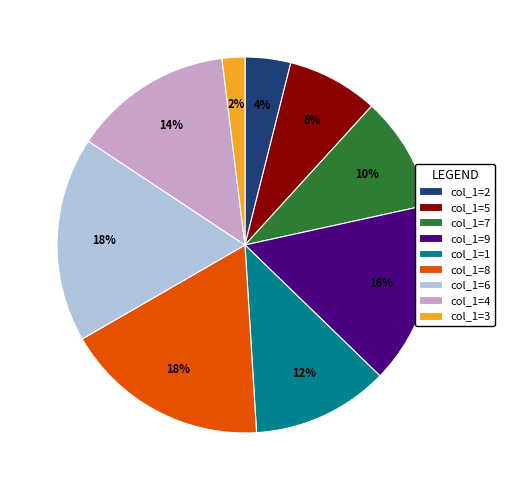

To the nearest percent, what portion does col_1=7 represent?

10%